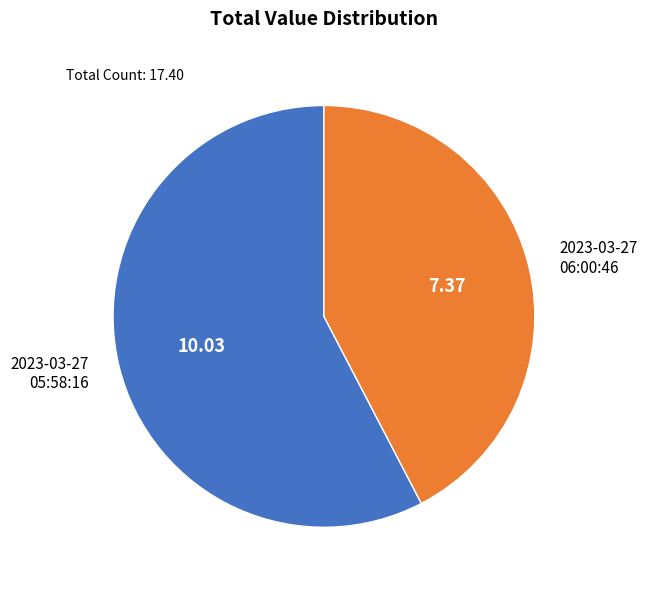

Do 2023-03-27 06:00:46 and 2023-03-27 05:58:16 together represent more than half of the pie?

Yes